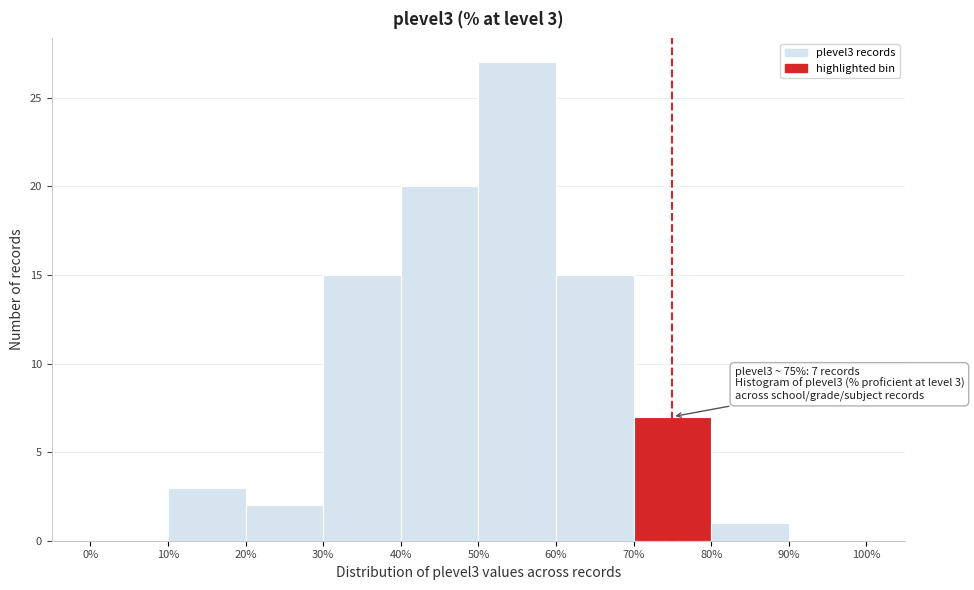

Which range on the x-axis has the tallest bar?

50% to 60%